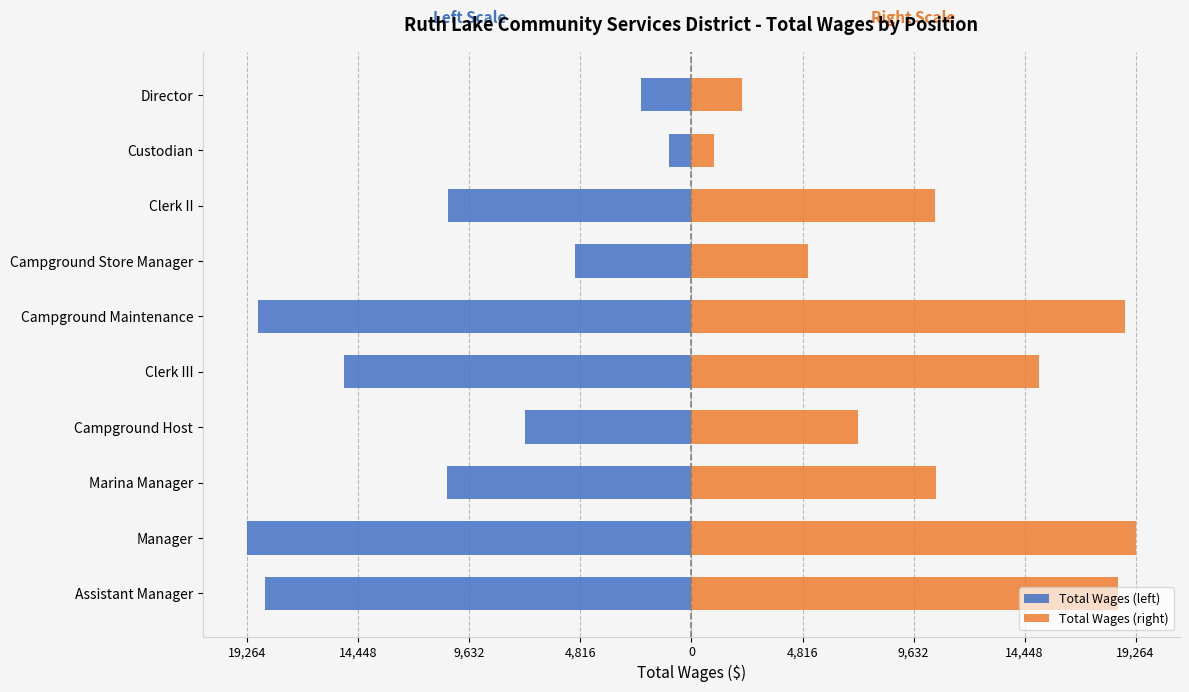

At Director, list the series in order from smallest to largest.

Total Wages (left), Total Wages (right)